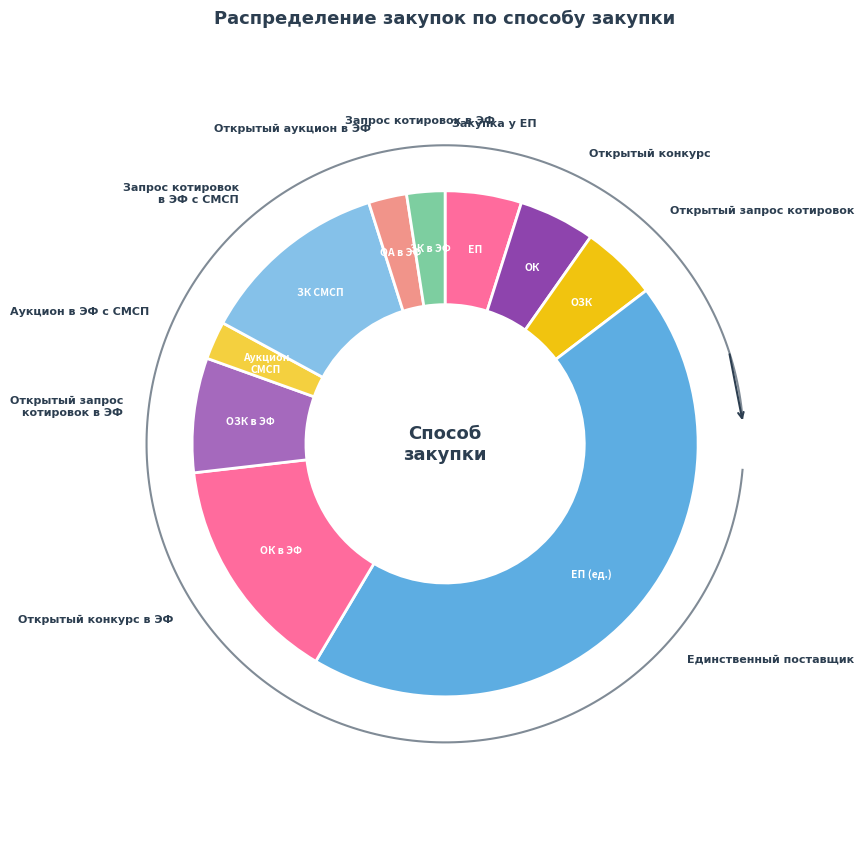

What is the change in value from Закупка у ЕП to Открытый аукцион в ЭФ?

-1